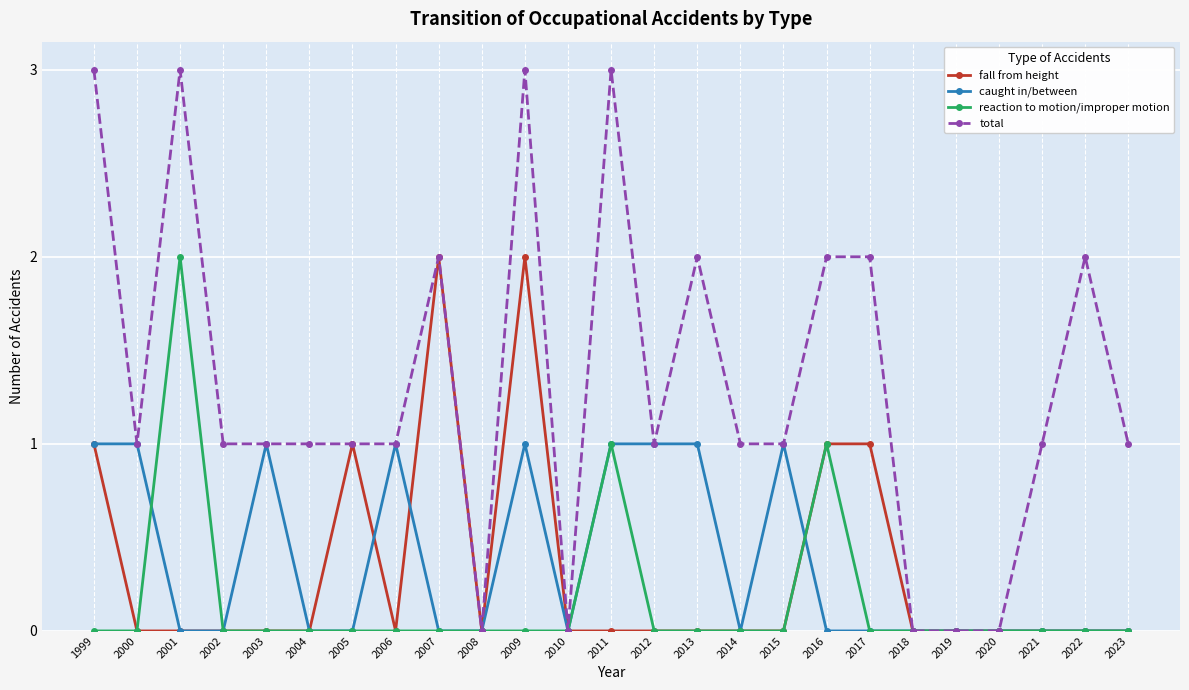

What is the value of the total point at the 2nd from the left?

1